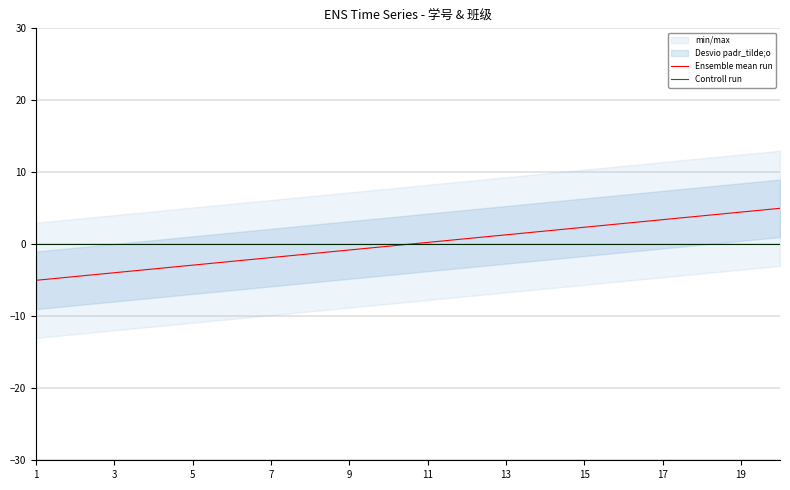

True or false: Controll run has a value of 0.0 at 15.

True